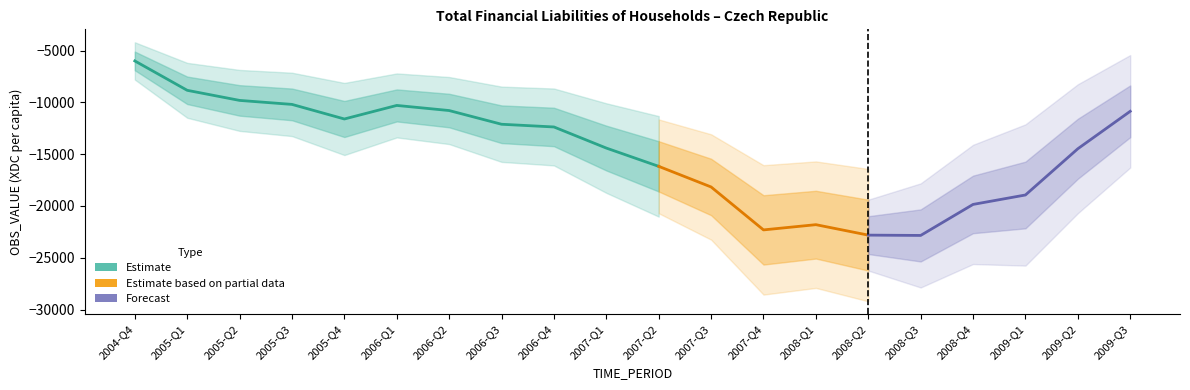

How many interior local valleys (lower than both neighbors) does the data have?

3